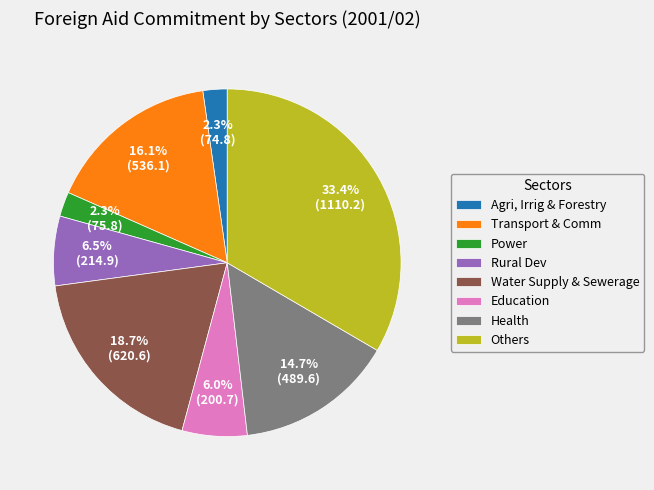

To the nearest percent, what percentage of the pie is Education?

6%